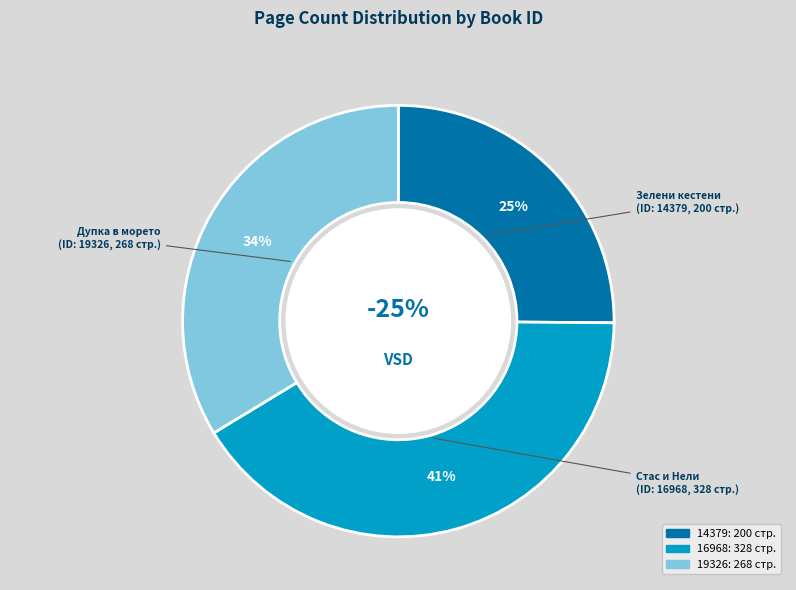

Is it true that 16968 is 55% of the pie?

False